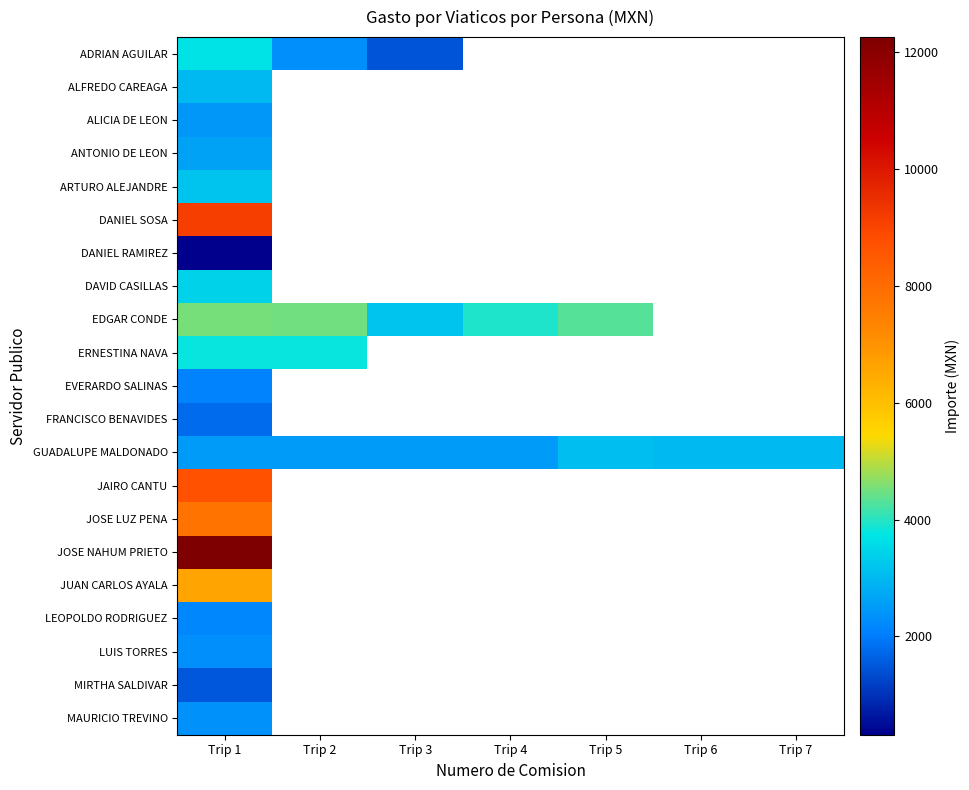

What is the lowest value of the FRANCISCO BENAVIDES series?

1805.0